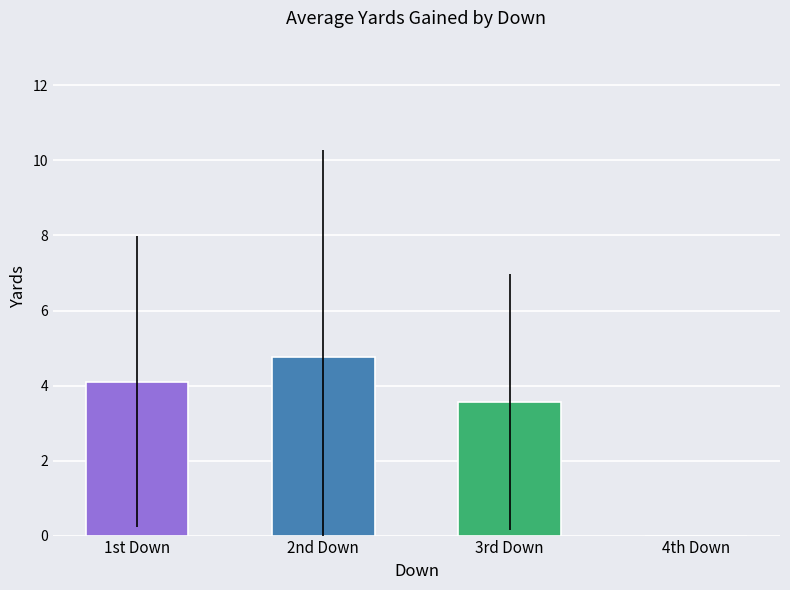

What is the change in value from 1st Down to 4th Down?

-4.1